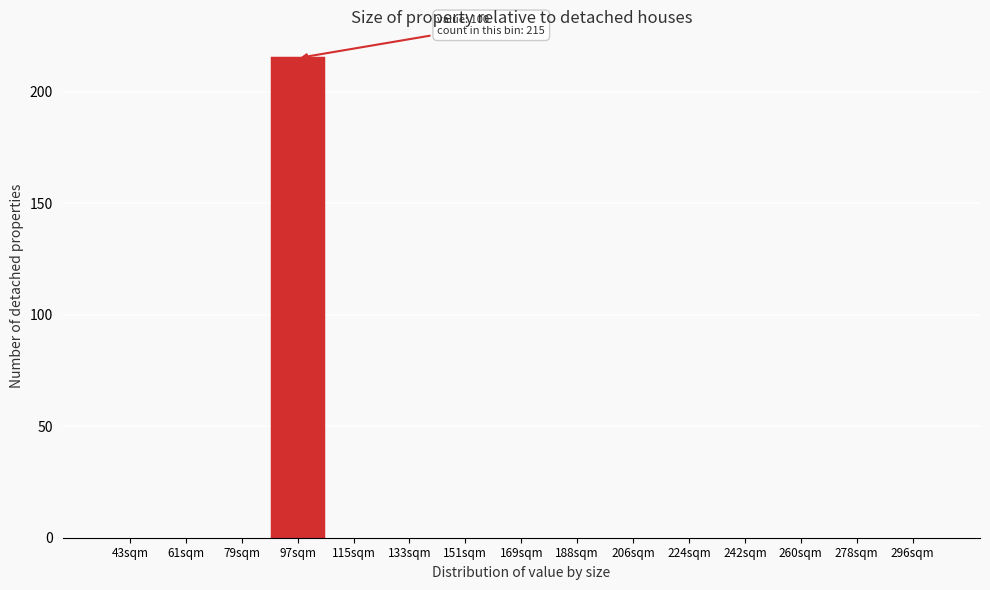

Reading left to right, list all the values displayed in this chart.

43sqm=0	61sqm=0	79sqm=0	97sqm=215	115sqm=0	133sqm=0	151sqm=0	169sqm=0	188sqm=0	206sqm=0	224sqm=0	242sqm=0	260sqm=0	278sqm=0	296sqm=0